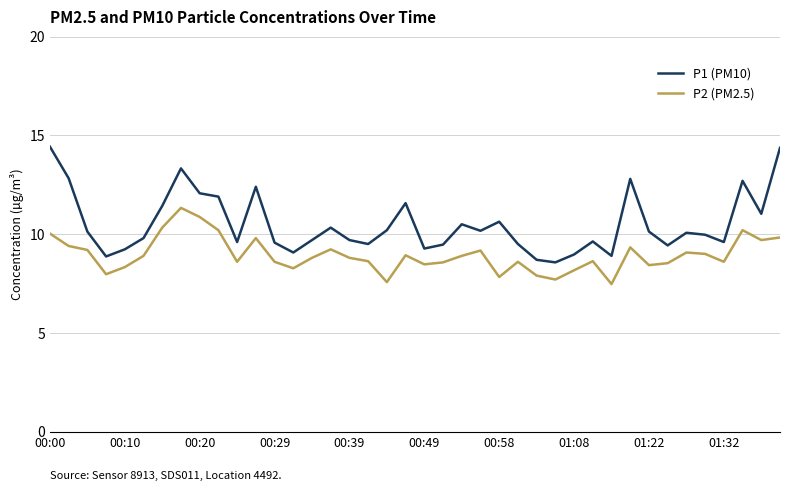

Rank the series by their maximum value, from highest to lowest.

P1 (PM10), P2 (PM2.5)